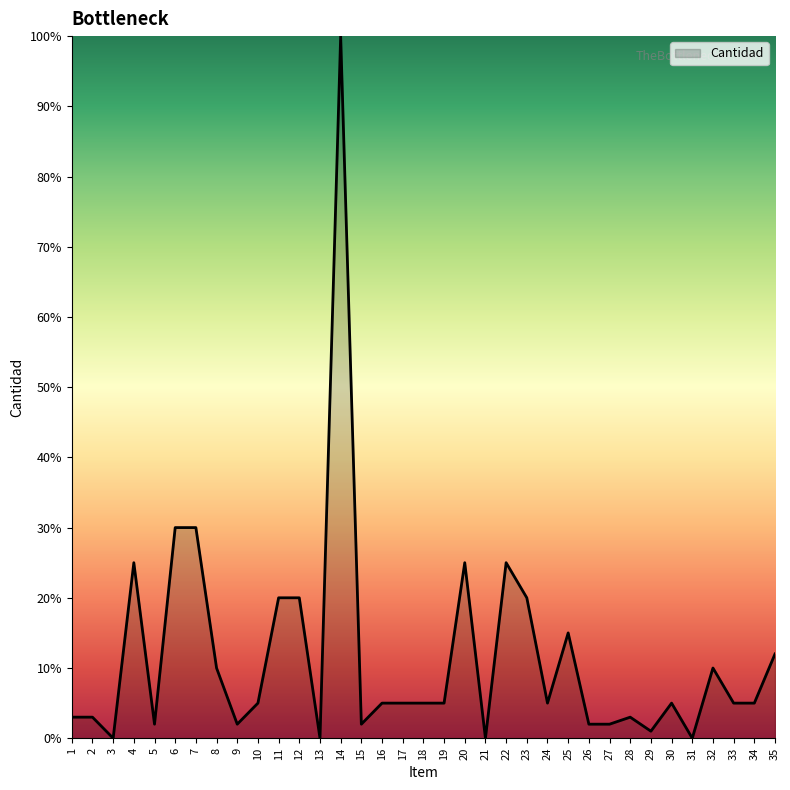

The chart shows a value of 0 at 21. True or false?

True